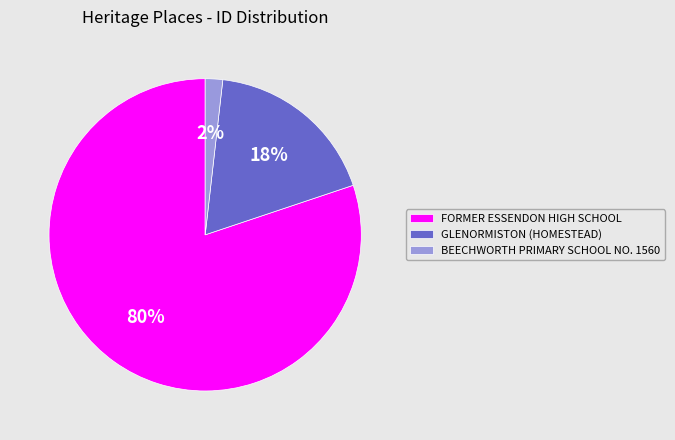

What is the largest slice in the pie chart?

FORMER ESSENDON HIGH SCHOOL